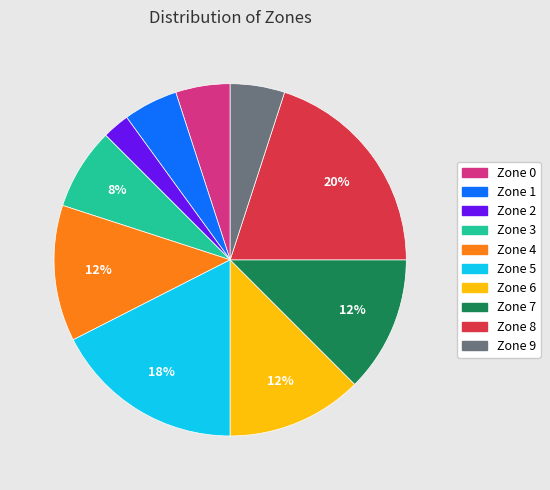

To the nearest percent, what is the combined percentage of Zone 4 and Zone 3?

20%